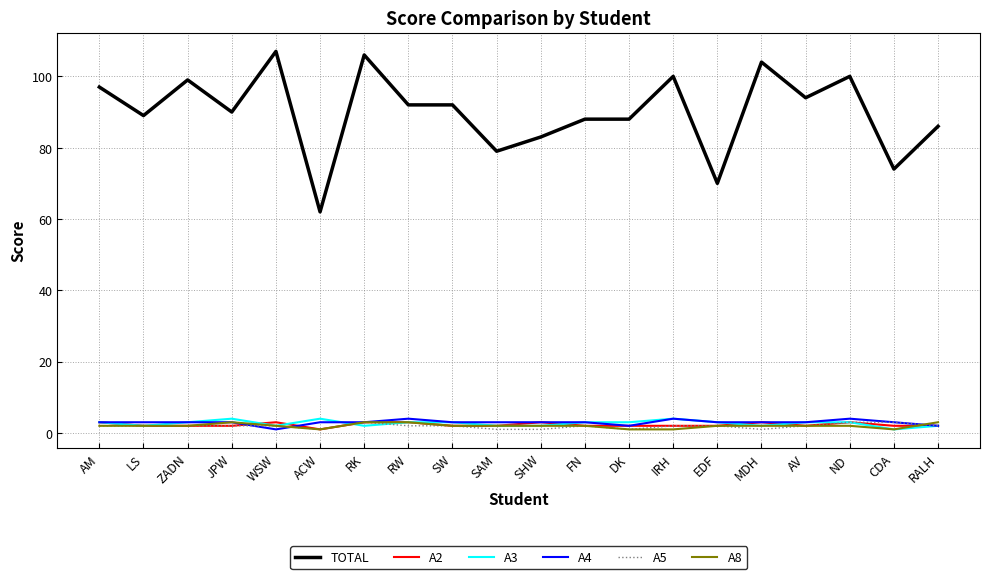

How many categories are shown in the chart?

20